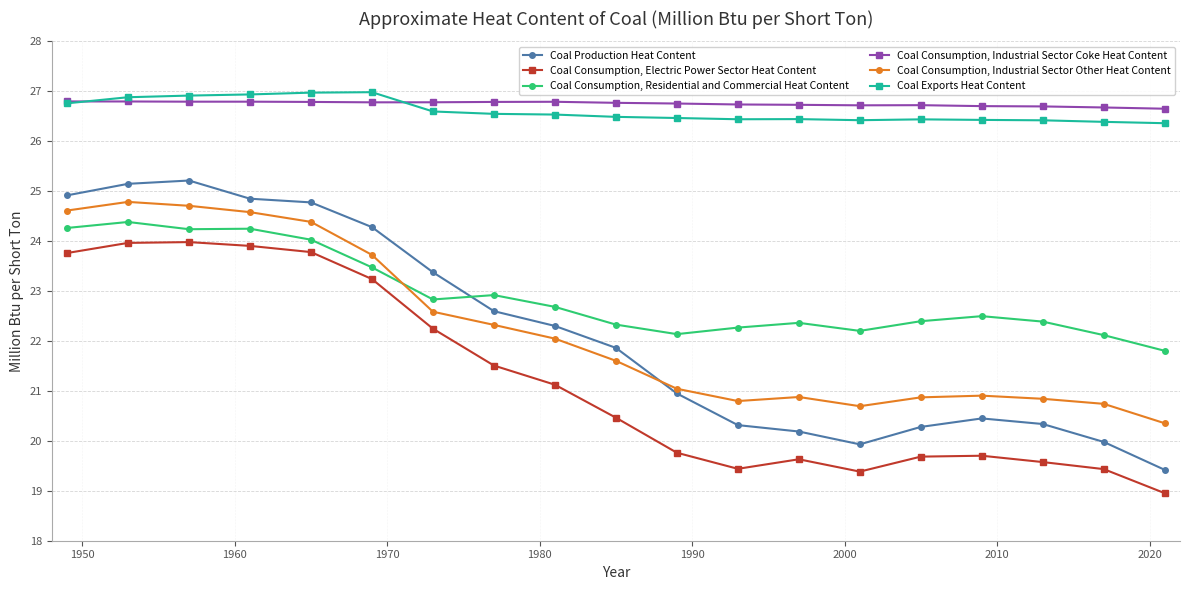

Which series has the widest spread of values?

Coal Production Heat Content